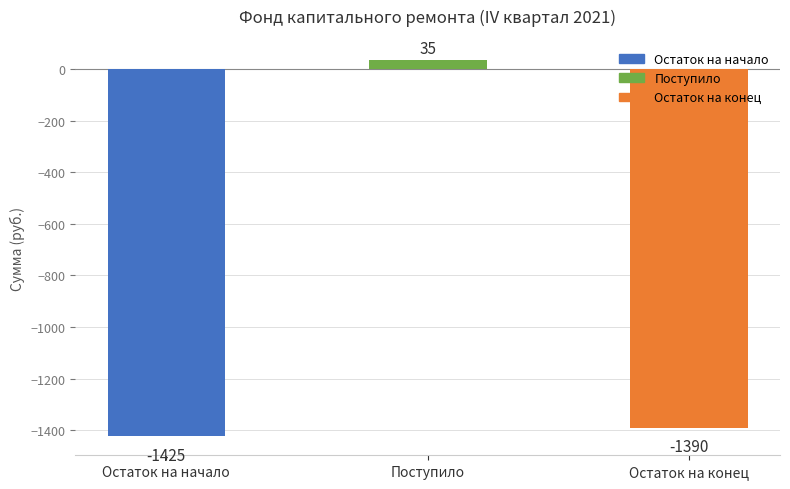

Are the bars grouped side by side (vs. stacked)?

No